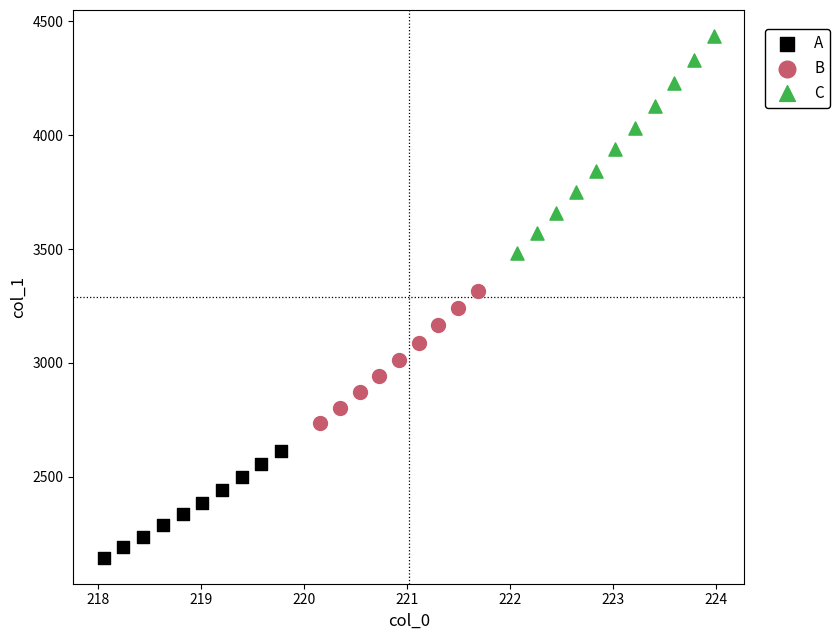

Which series contains the lowest Y value?

A